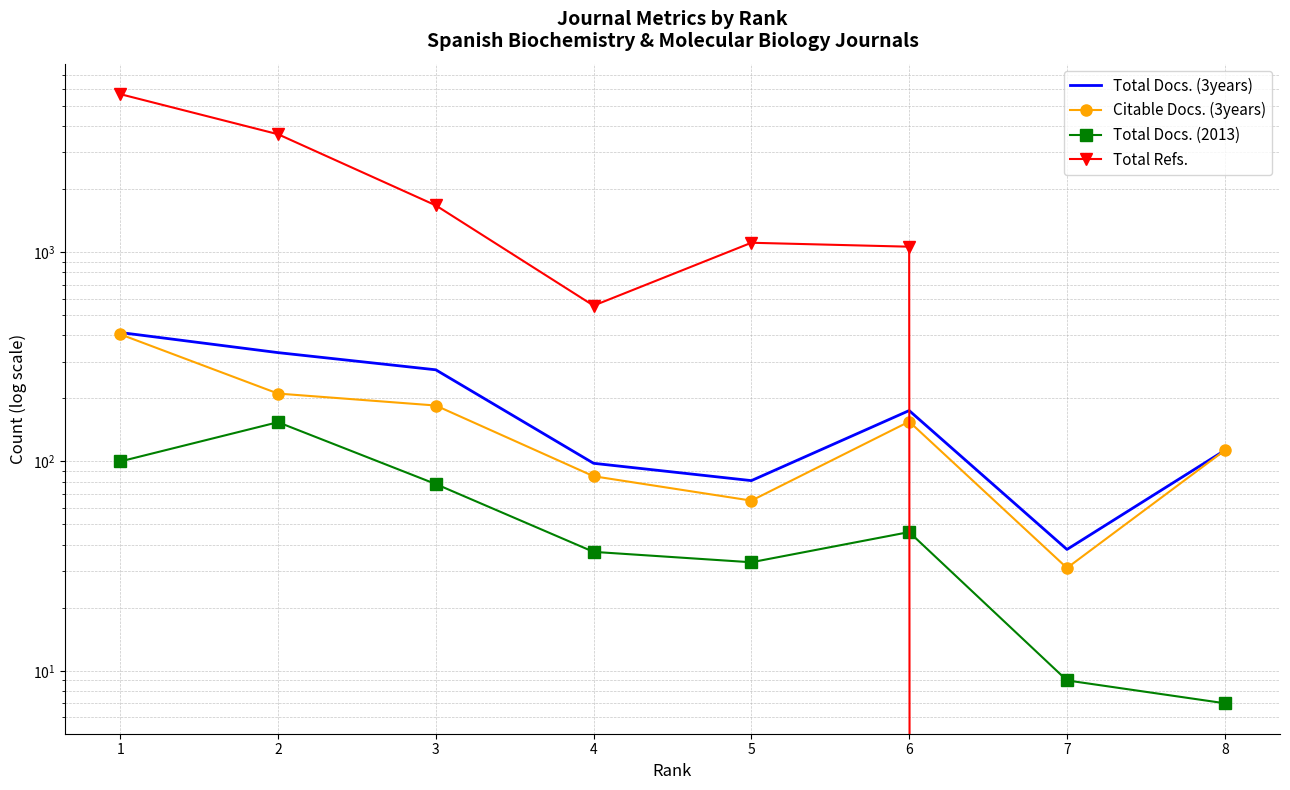

Which series has the widest spread of values?

Total Refs.